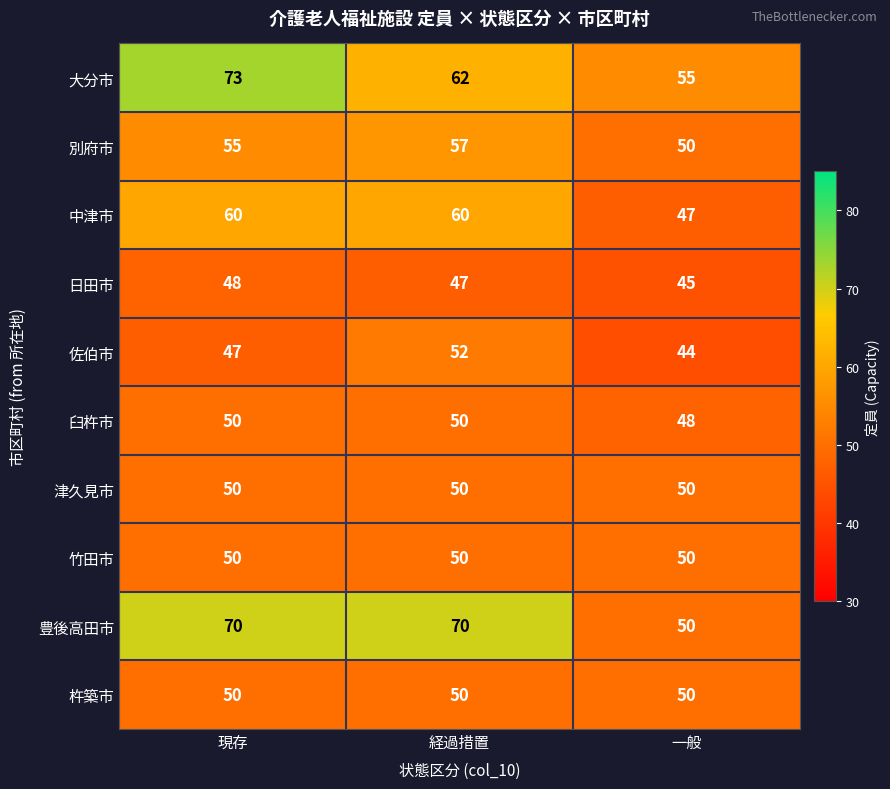

True or false: 佐伯市 has a value of 67 at 一般.

False